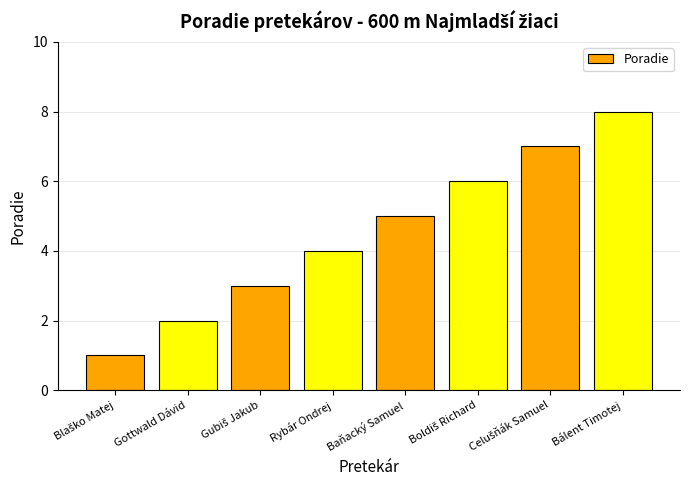

Which category has the highest value across all series?

Bálent Timotej